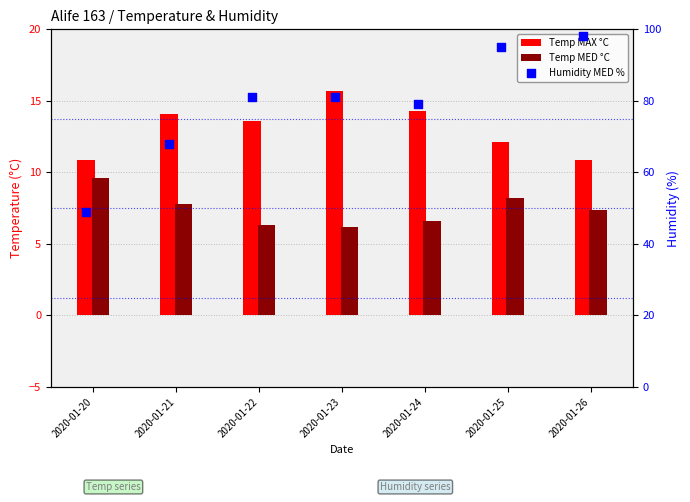

Which series has the widest spread of Y values?

Humidity MED %